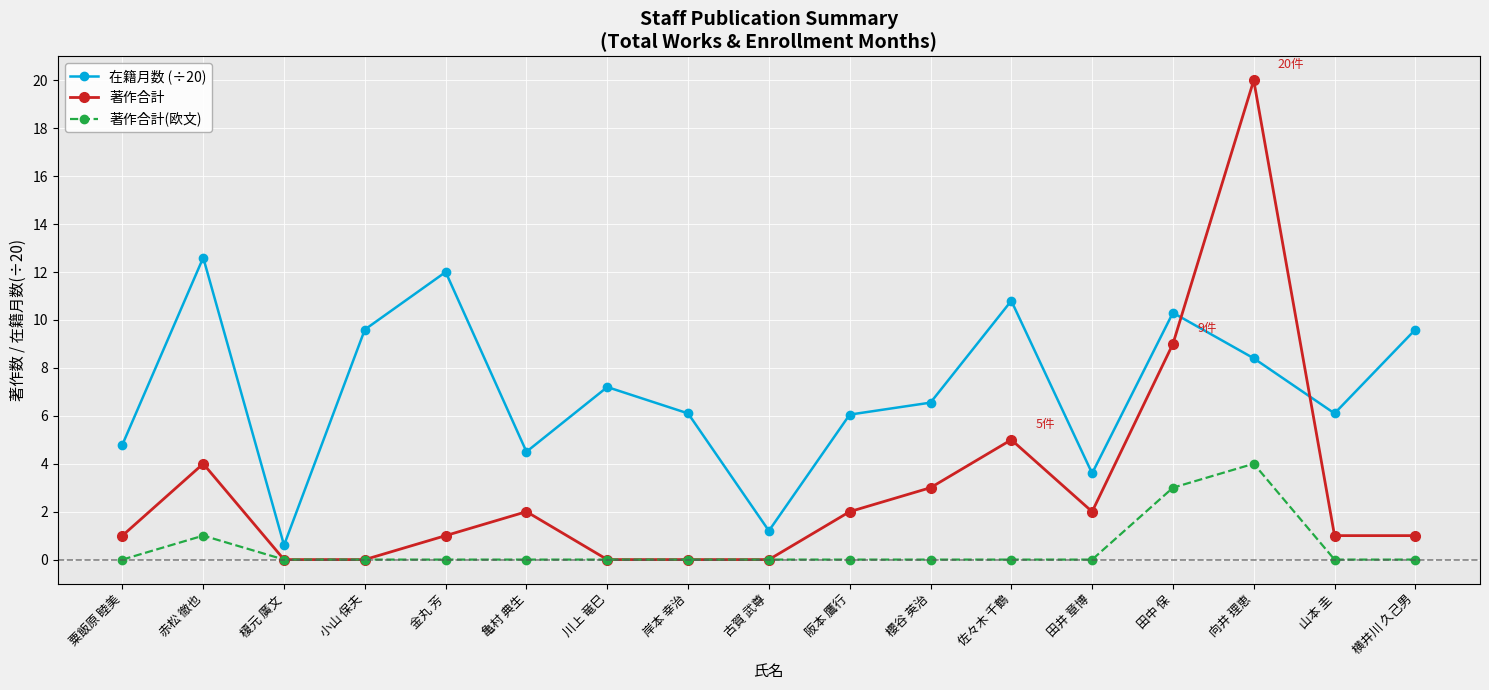

Is it true that 在籍月数 (÷20) equals 10.8 at 佐々木 千鶴?

True